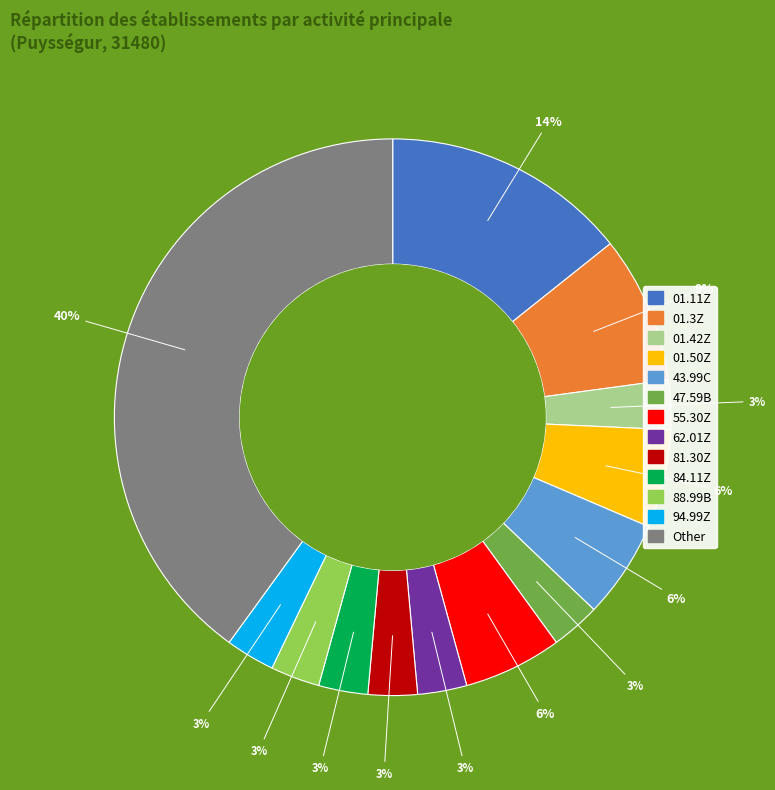

To the nearest percent, what is the average slice percentage?

8%